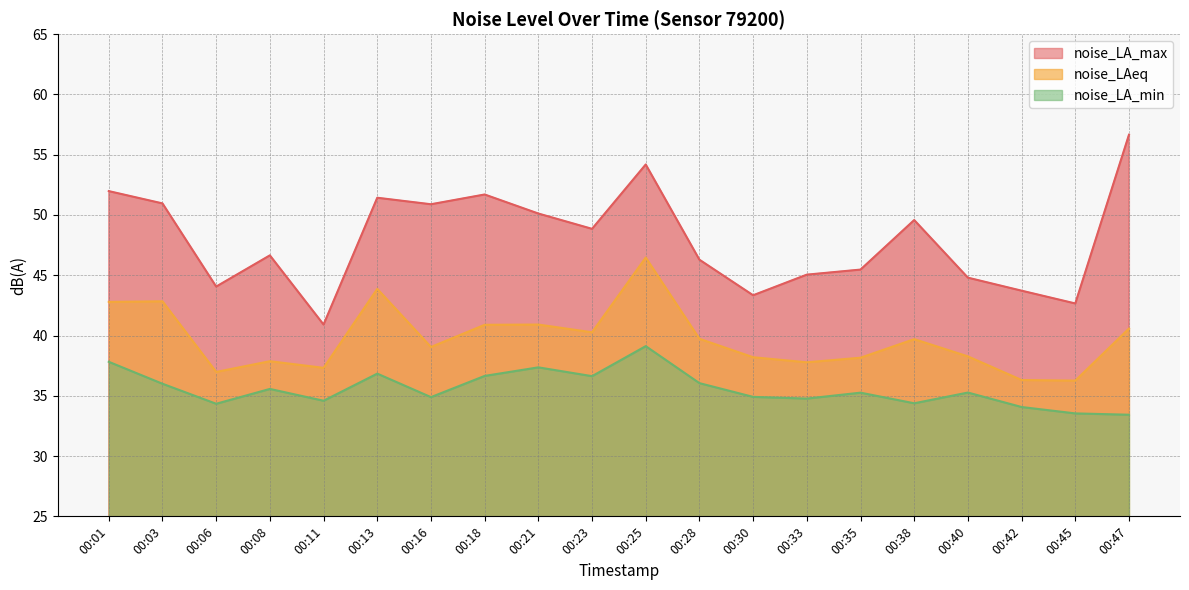

True or false: noise_LA_max and noise_LA_min intersect in this chart.

False